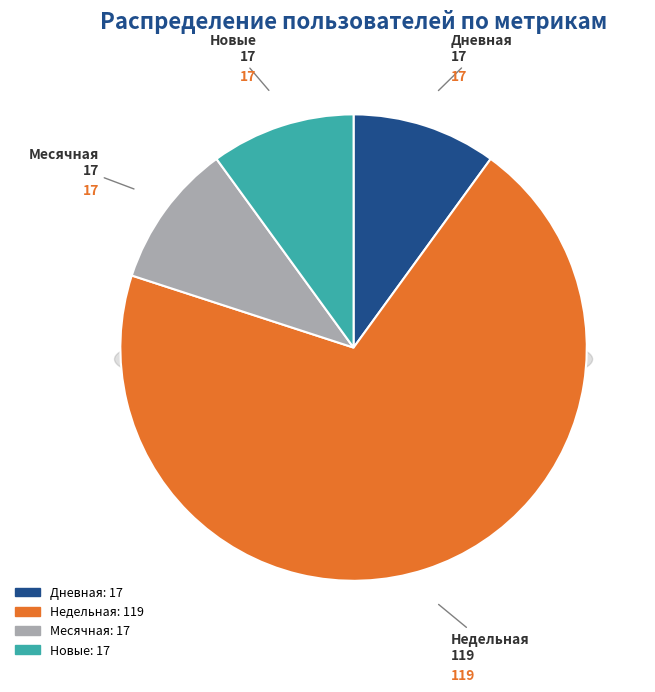

True or false: Ядро accounts for 1% of the total.

False